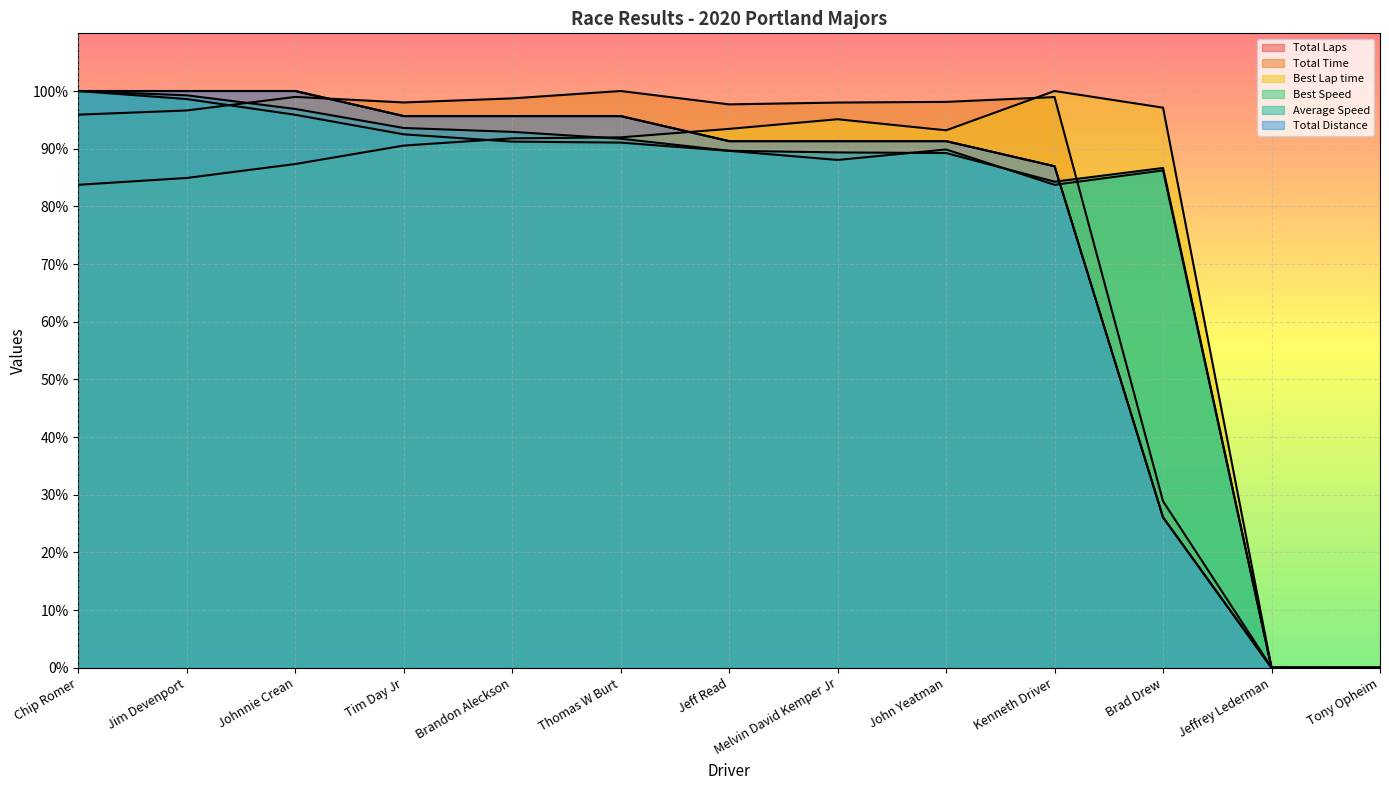

How many values in the Best Speed series exceed 89?

8